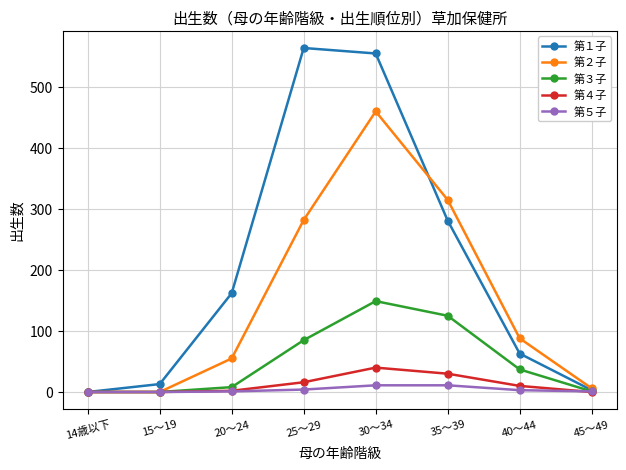

The 第４子 series shows 0 at 15～19. True or false?

True